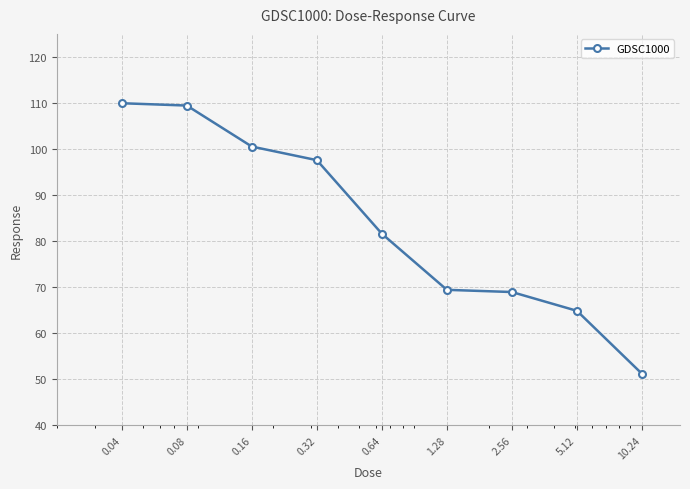

What is the smallest value displayed?

51.2